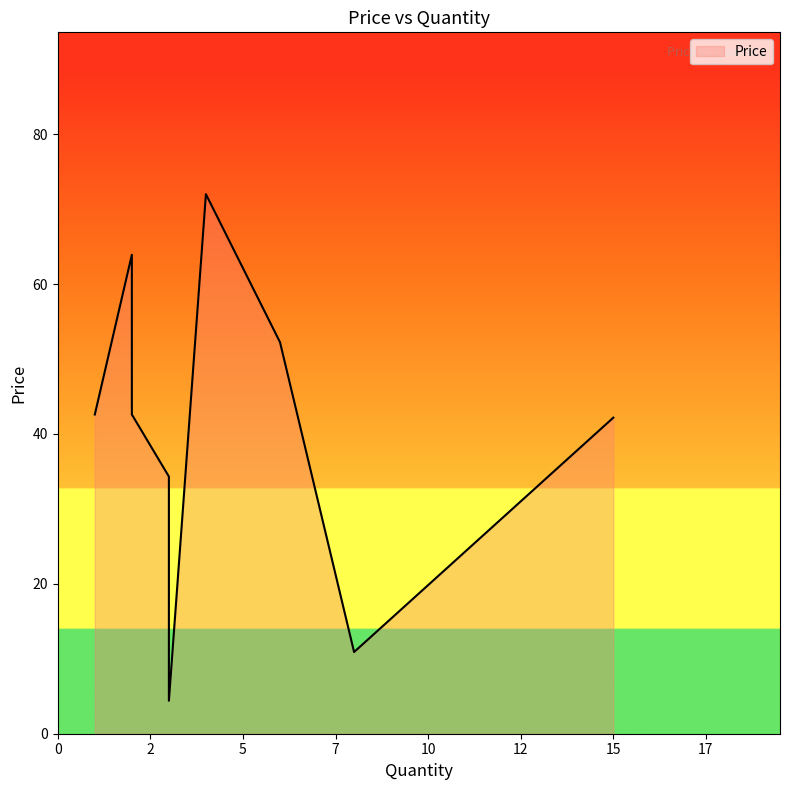

What is the ratio of the value at 15 to the value at 2?

0.7